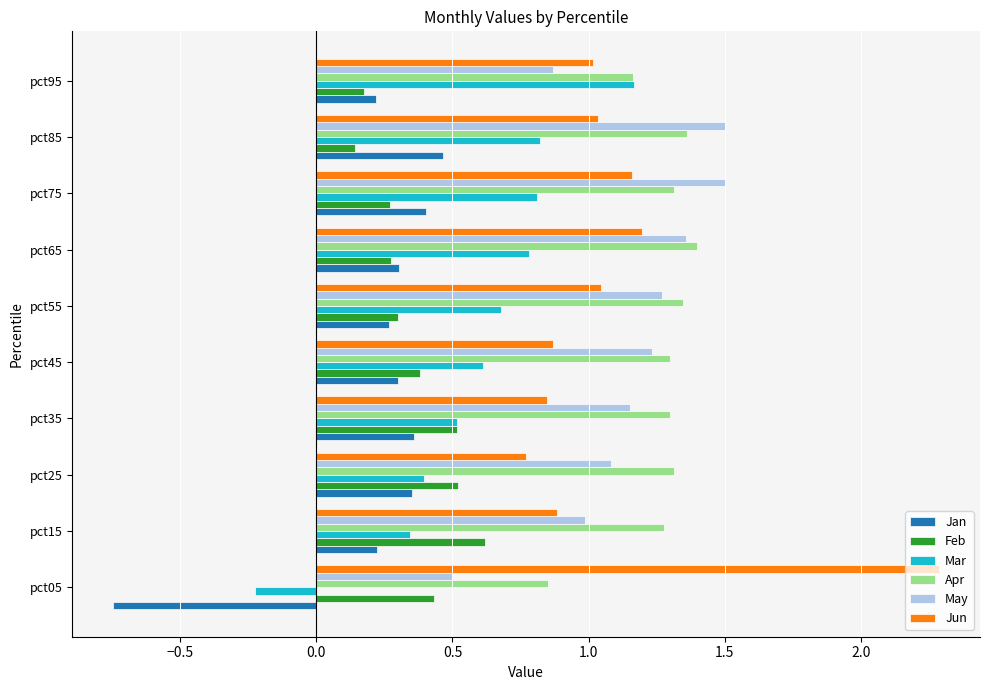

What is the greatest value displayed?

2.3